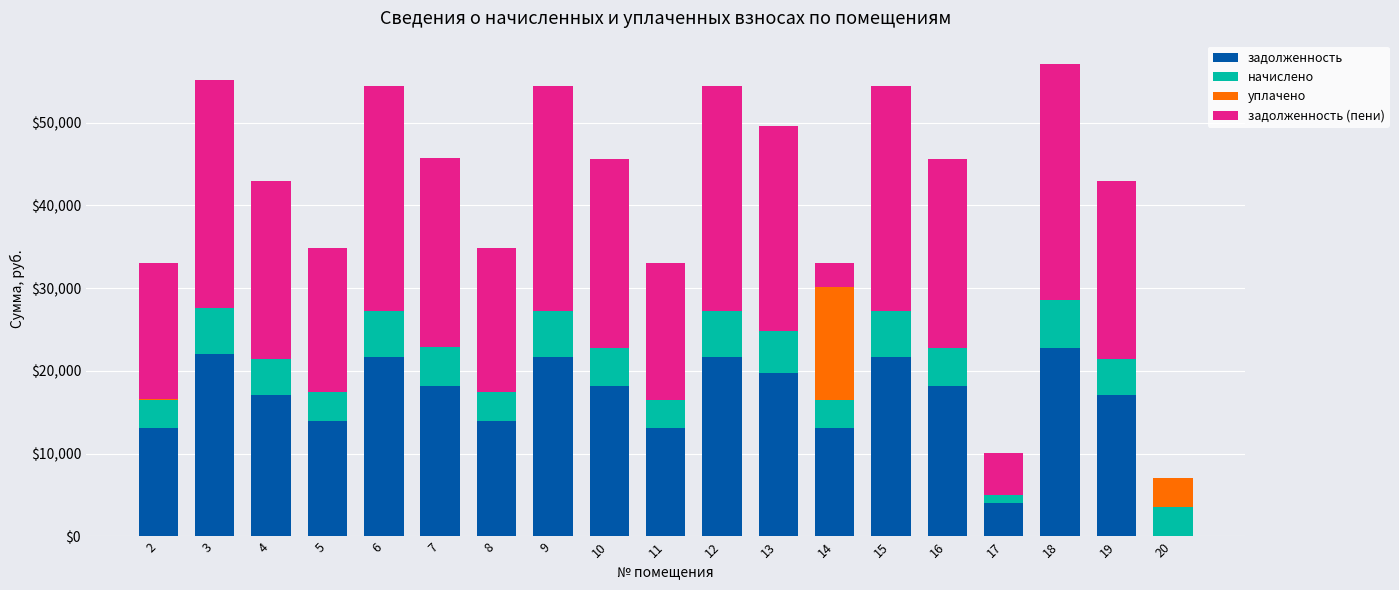

What is the total value across all series at 15?

54380.2